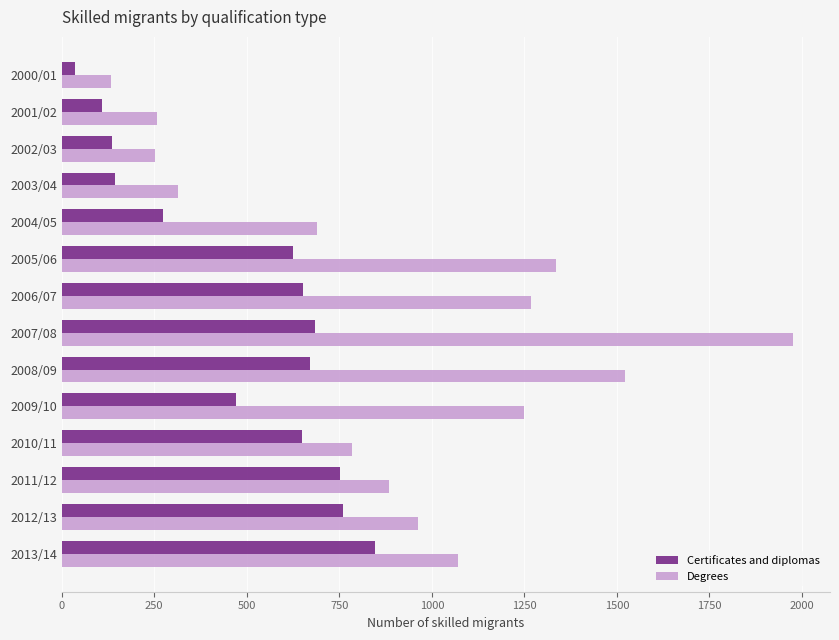

List the series in order of their peak value, highest first.

Degrees, Certificates and diplomas